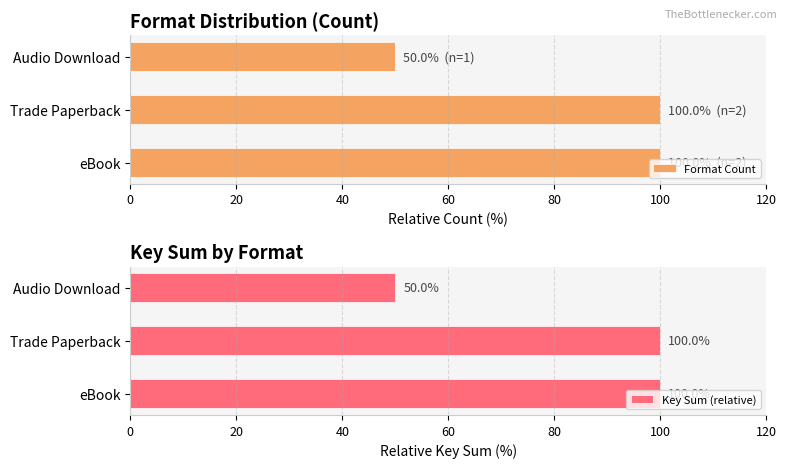

What is the sum of the Key Sum (relative) values at eBook and Audio Download?

150.0